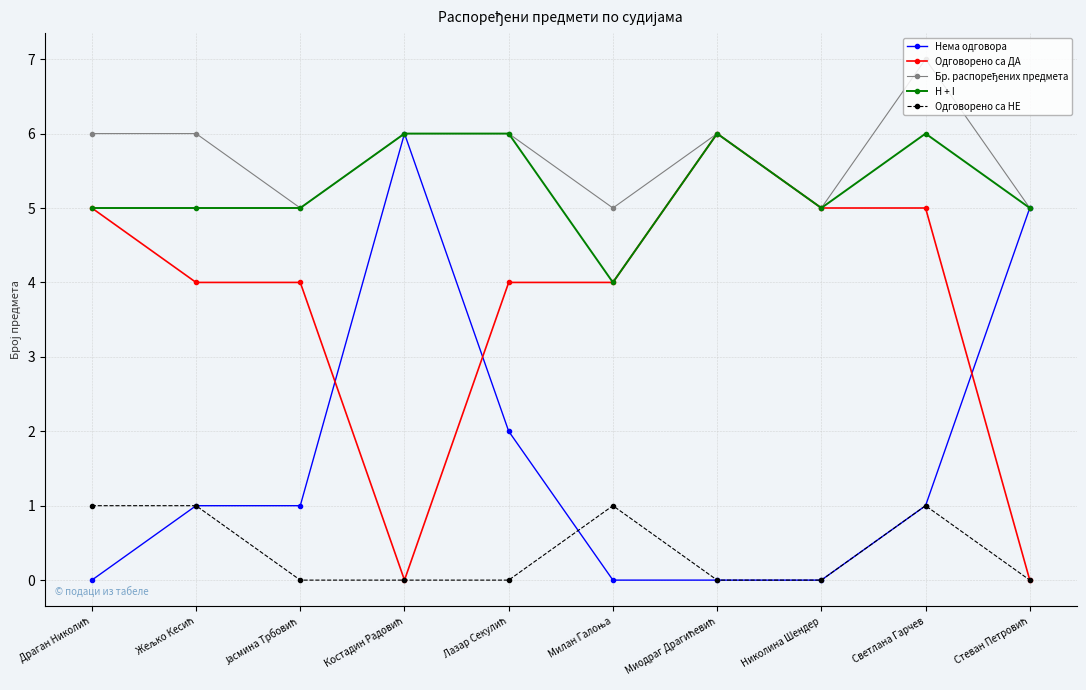

At which category is the sum across all series the highest?

Светлана Гарчев